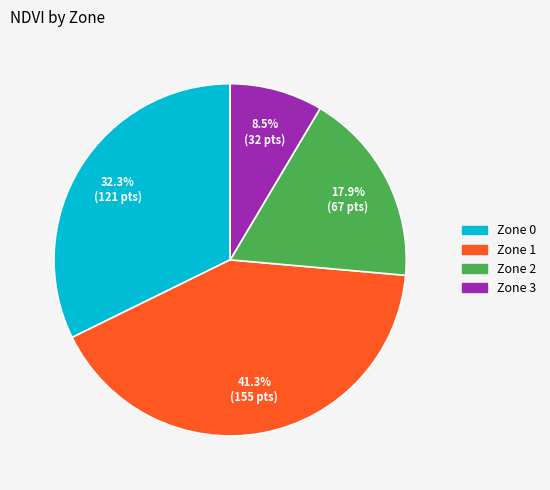

To the nearest percent, what portion does Zone 2 represent?

18%